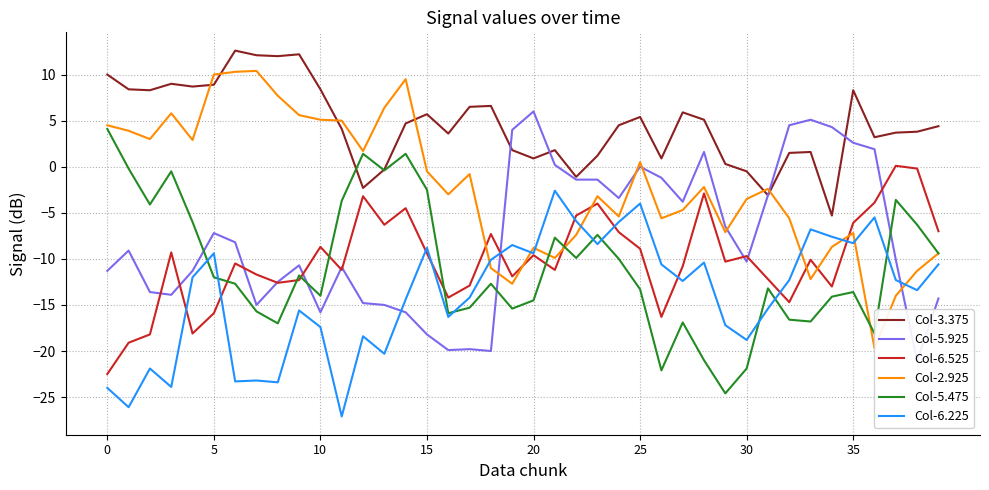

At which label does Col-5.475 reach its minimum?

29